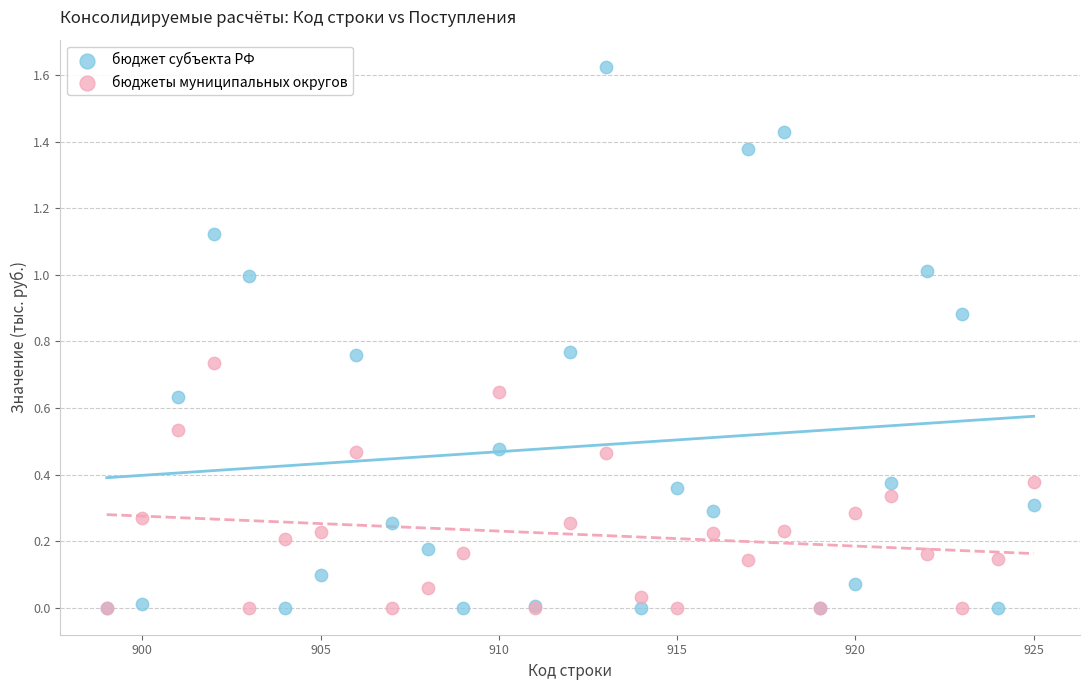

What are all the series names shown in the legend?

бюджет субъекта РФ, бюджеты муниципальных округов